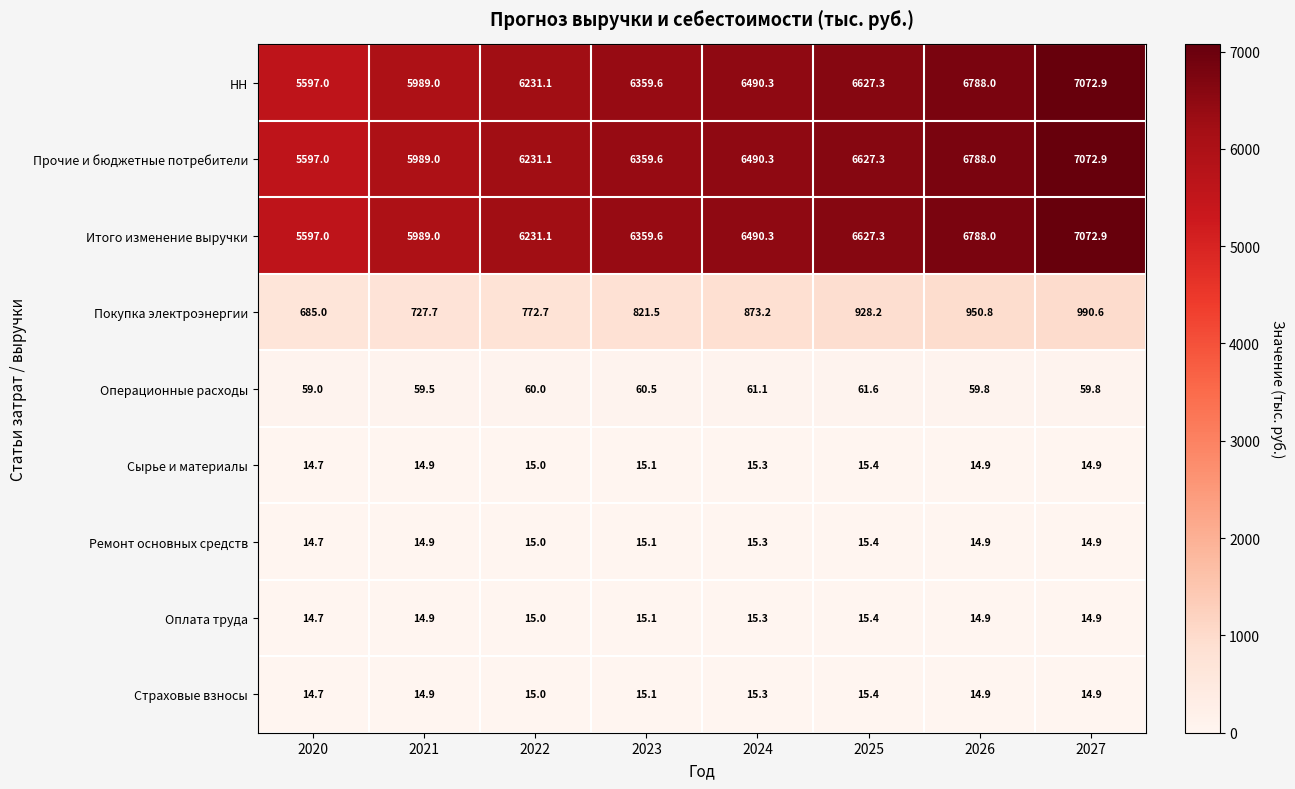

At which label does Итого изменение выручки reach its minimum?

2020